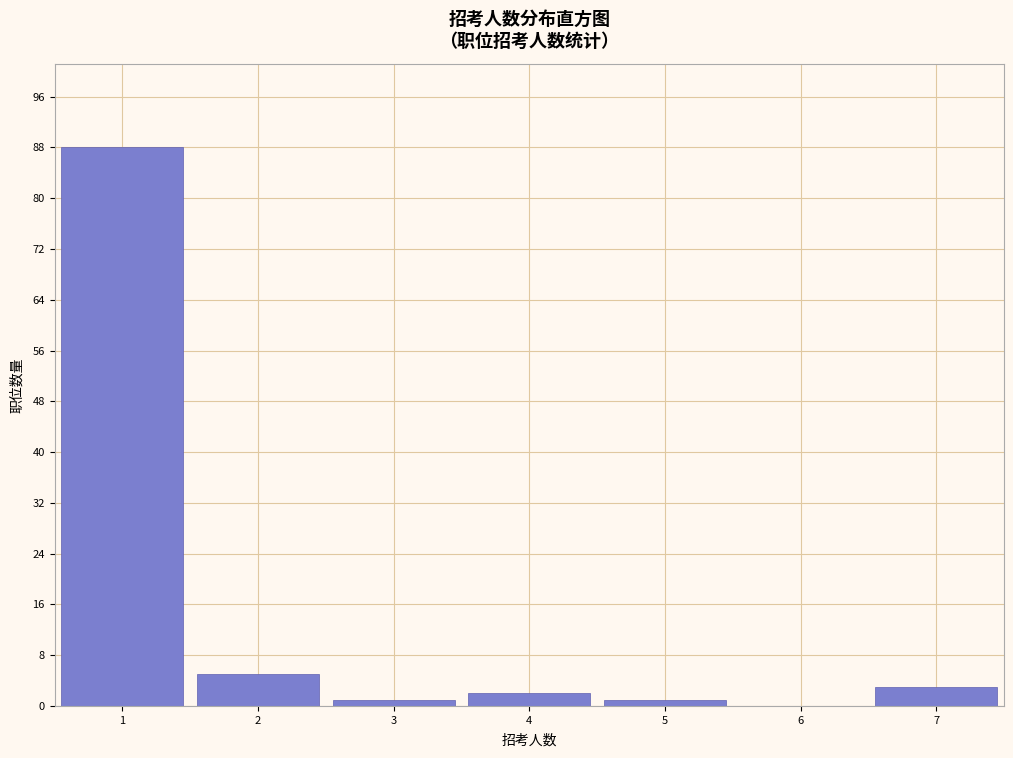

What is the height of the bar covering 6.5 to 7.5 on the x-axis? The values are not printed on the chart, so give them approximately, as read against the axis.

3